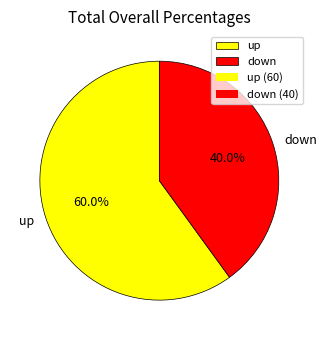

How much of the chart is everything except up?

40.0%